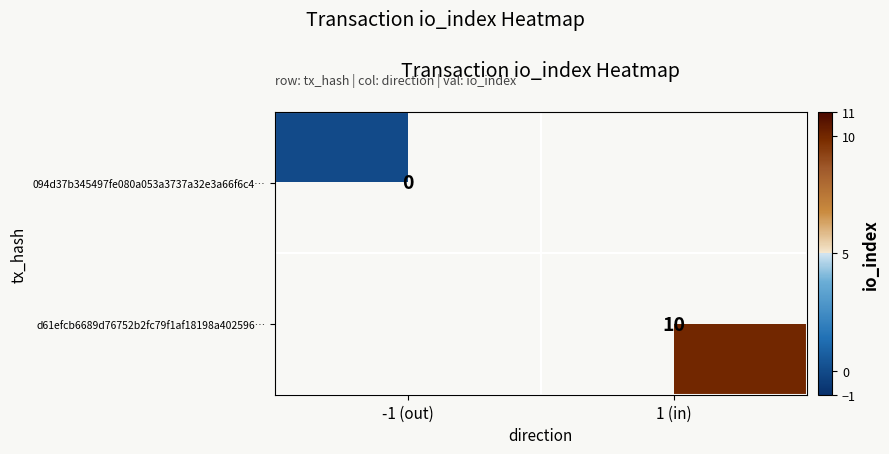

The d61efcb6689d76752b2fc79f1af18198a402596… series shows 10 at 1 (in). True or false?

True